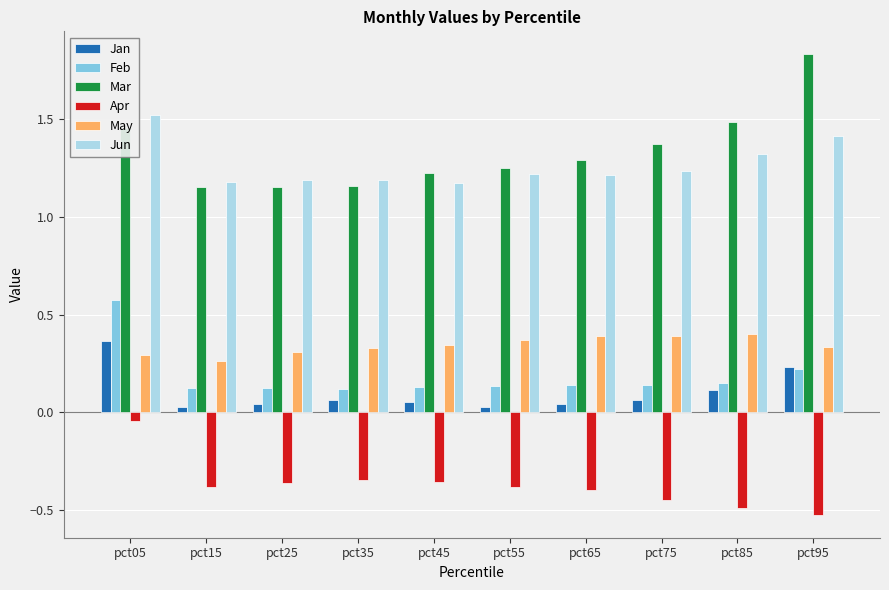

At how many categories does at least one series exceed 1?

10